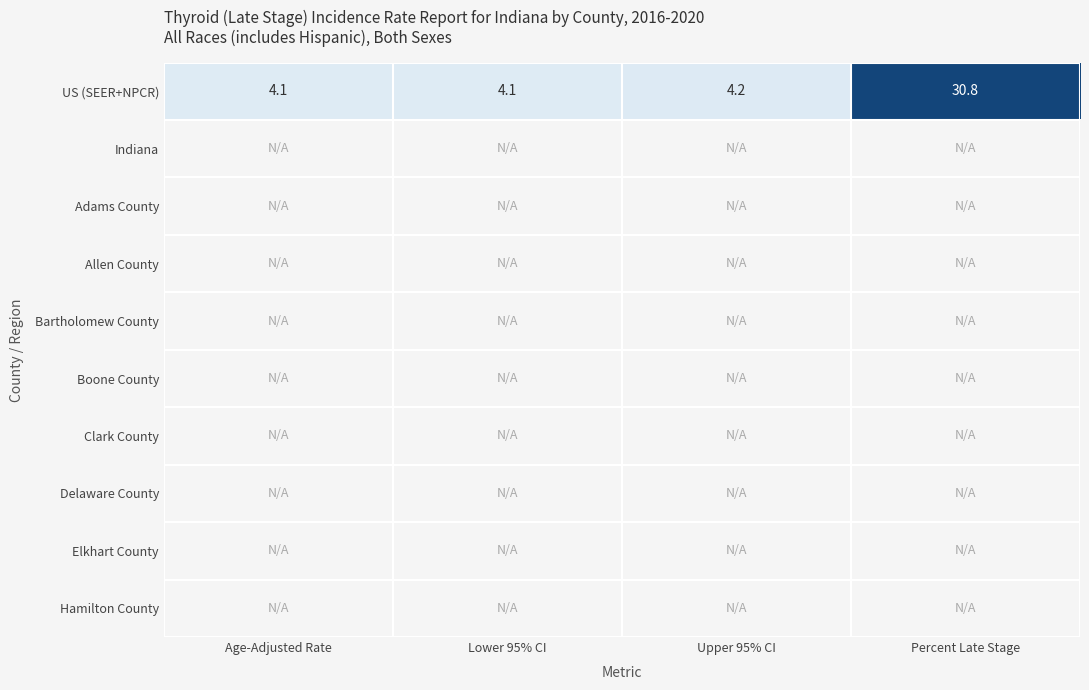

At how many categories does at least one series exceed 26?

1